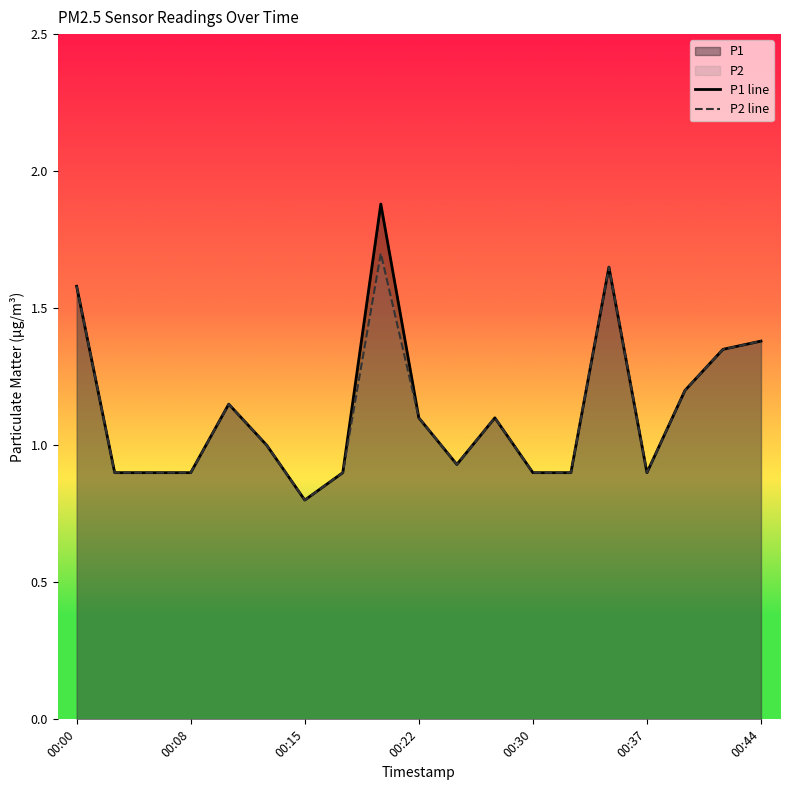

What is the difference between the maximum and minimum values in the P2 line series?

0.9